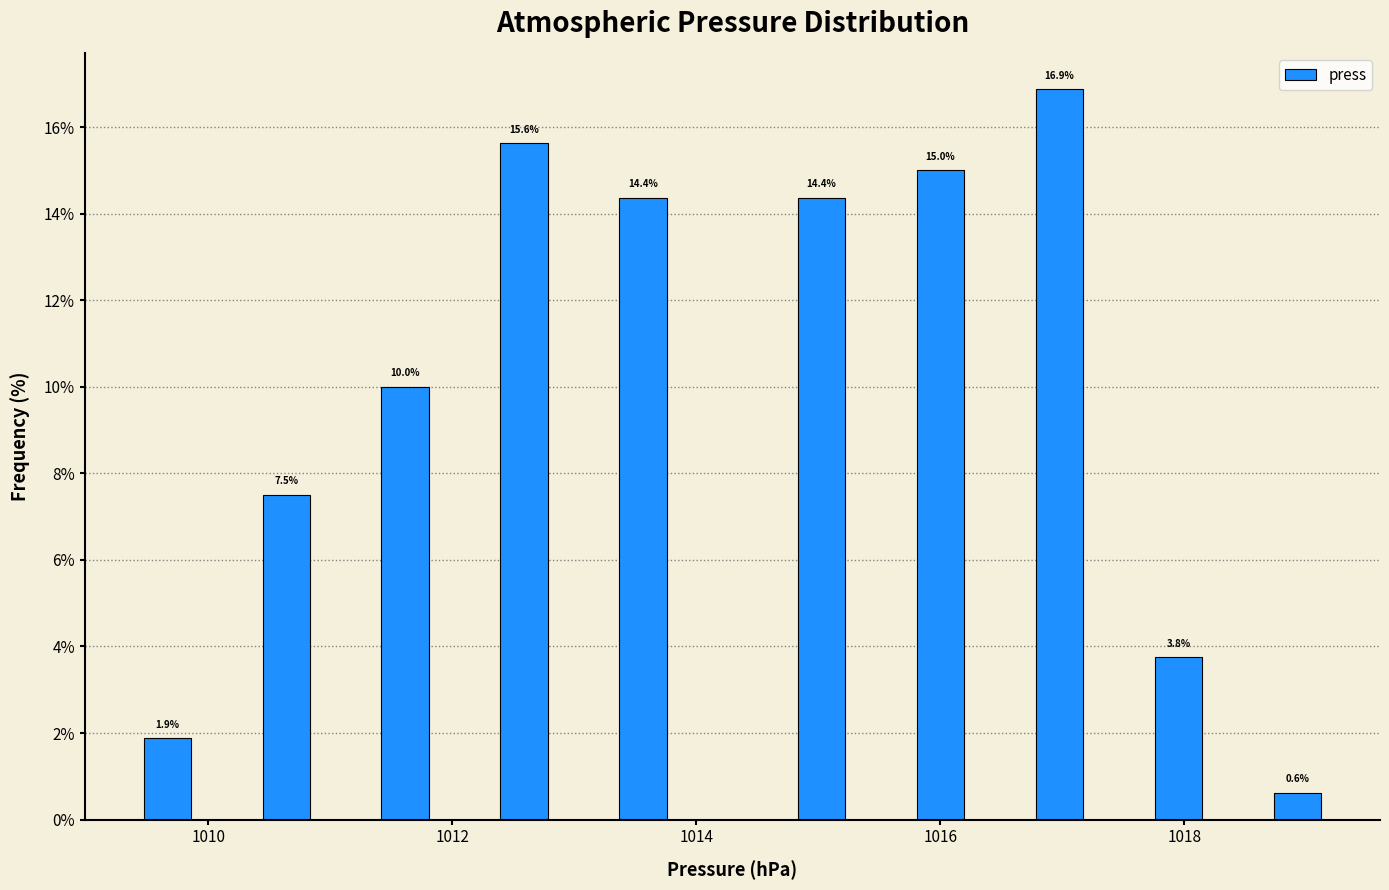

Around what value on the x-axis is the tallest bar? Give the approximate position of its centre, as read against the axis.

1017.0